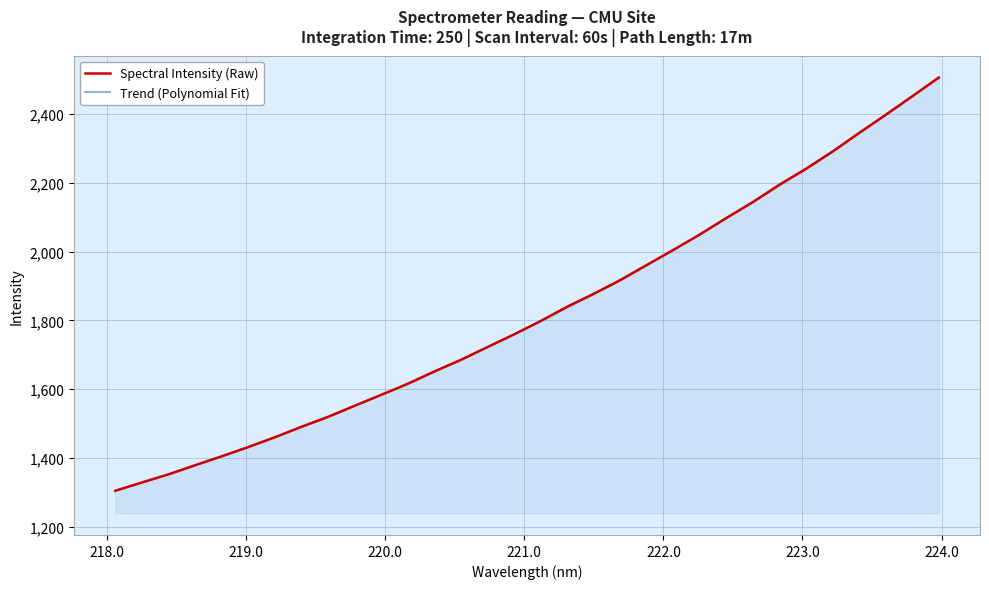

Rank the categories by value from highest to lowest.

223.9802, 223.7895, 223.5987, 223.408, 223.2172, 223.0264, 222.8355, 222.6447, 222.4538, 222.263, 222.0721, 221.8812, 221.6902, 221.4993, 221.3083, 221.1174, 220.9264, 220.7354, 220.5444, 220.3533, 220.1623, 219.9712, 219.7801, 219.589, 219.3979, 219.2067, 219.0156, 218.8244, 218.6332, 218.442, 218.2508, 218.0596